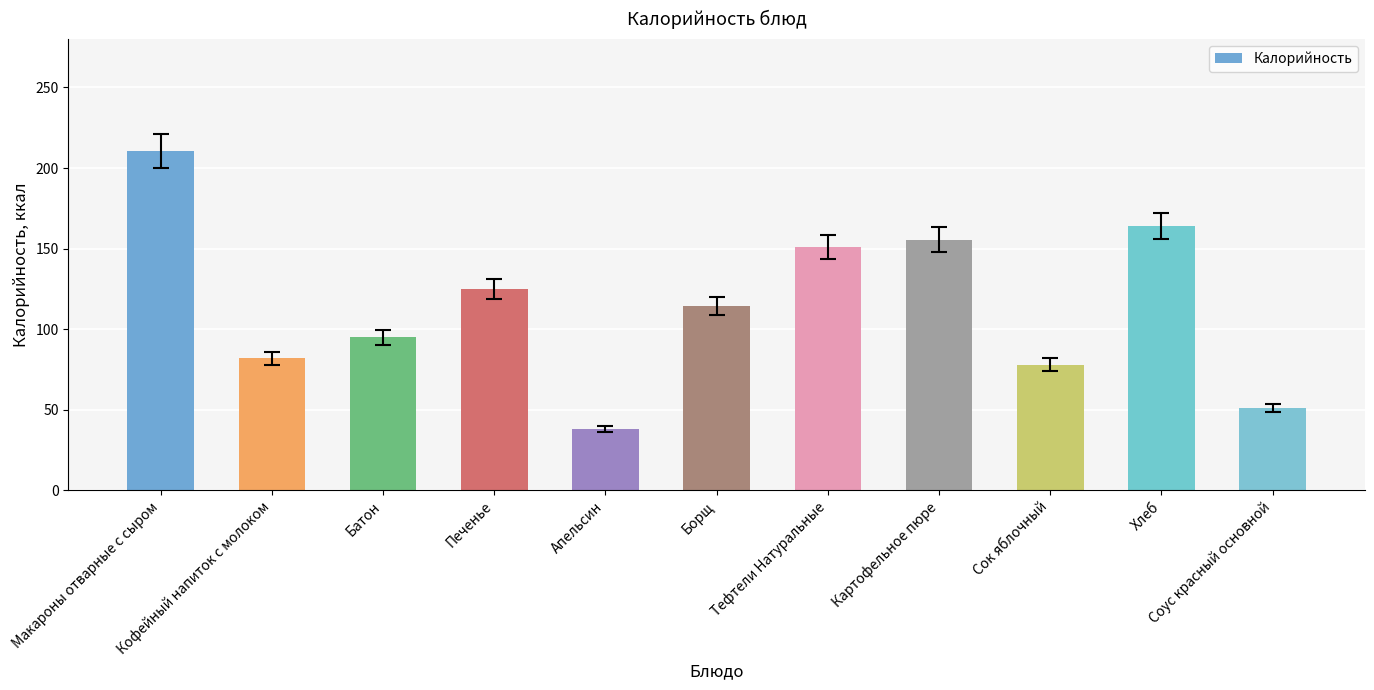

What is the change in value from Картофельное пюре to Сок яблочный?

-77.6